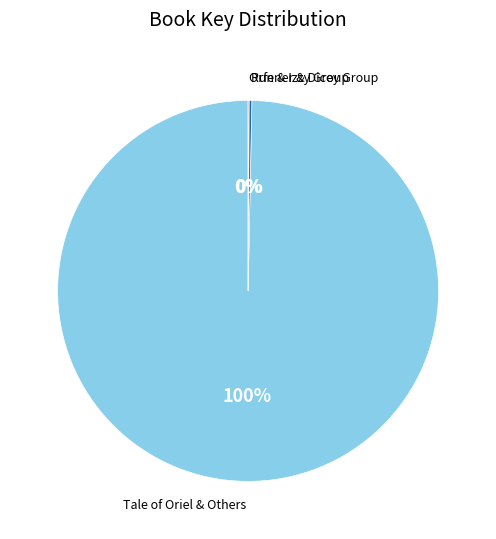

Does any single category account for the majority?

Yes